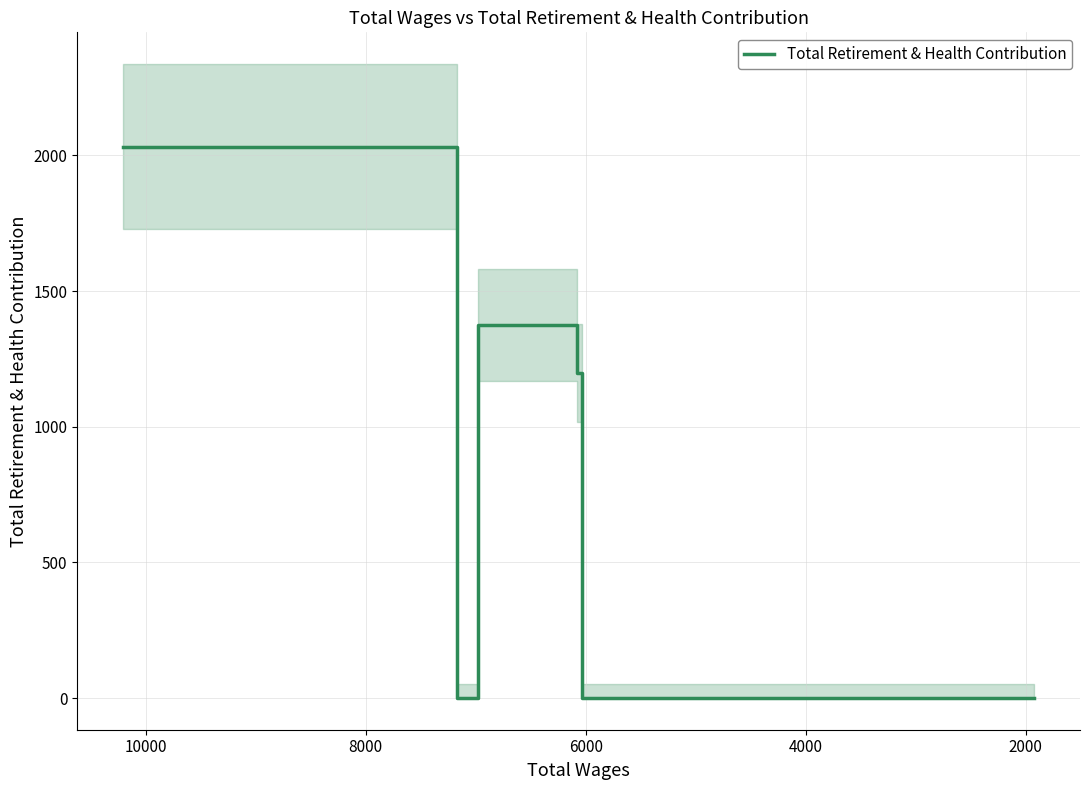

How many points are lower than both their immediate neighbors (excluding endpoints)?

1